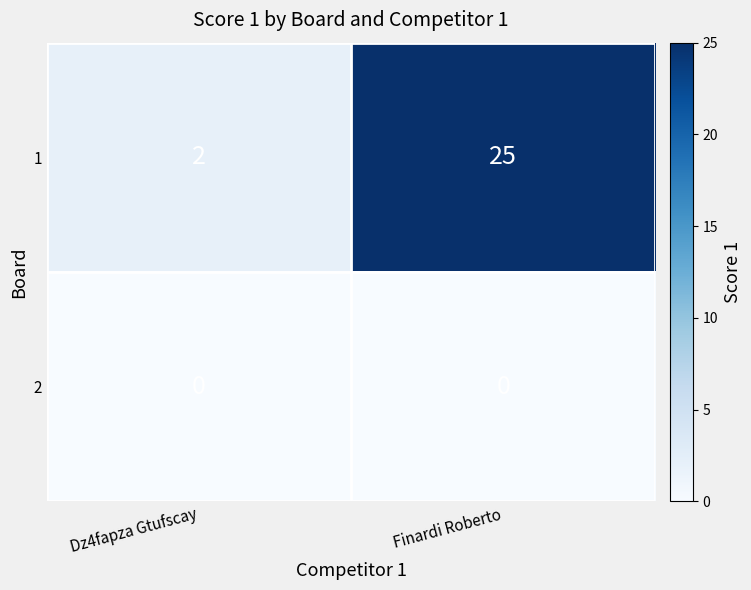

At how many categories does at least one series exceed 4?

1